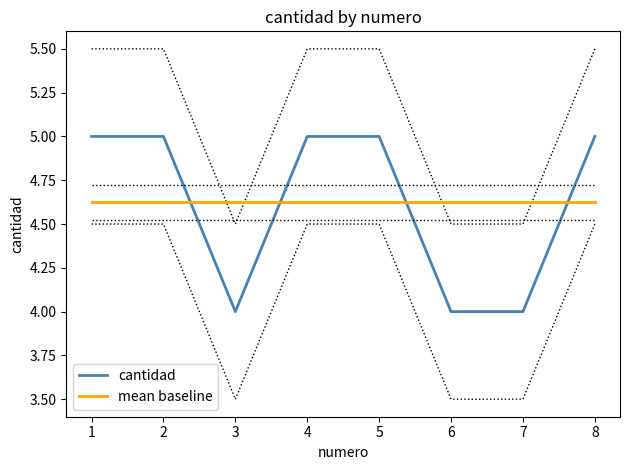

The cantidad series shows 3.1 at 4. True or false?

False